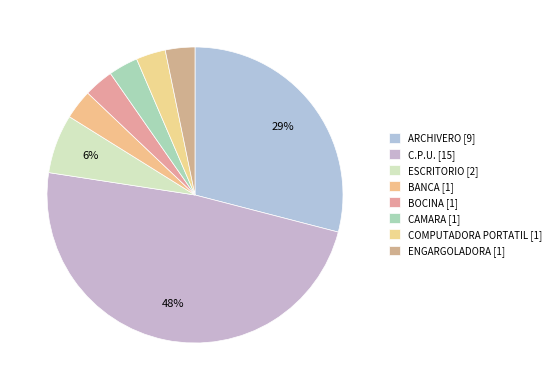

What percentage is the ENGARGOLADORA slice, to the nearest percent?

3%